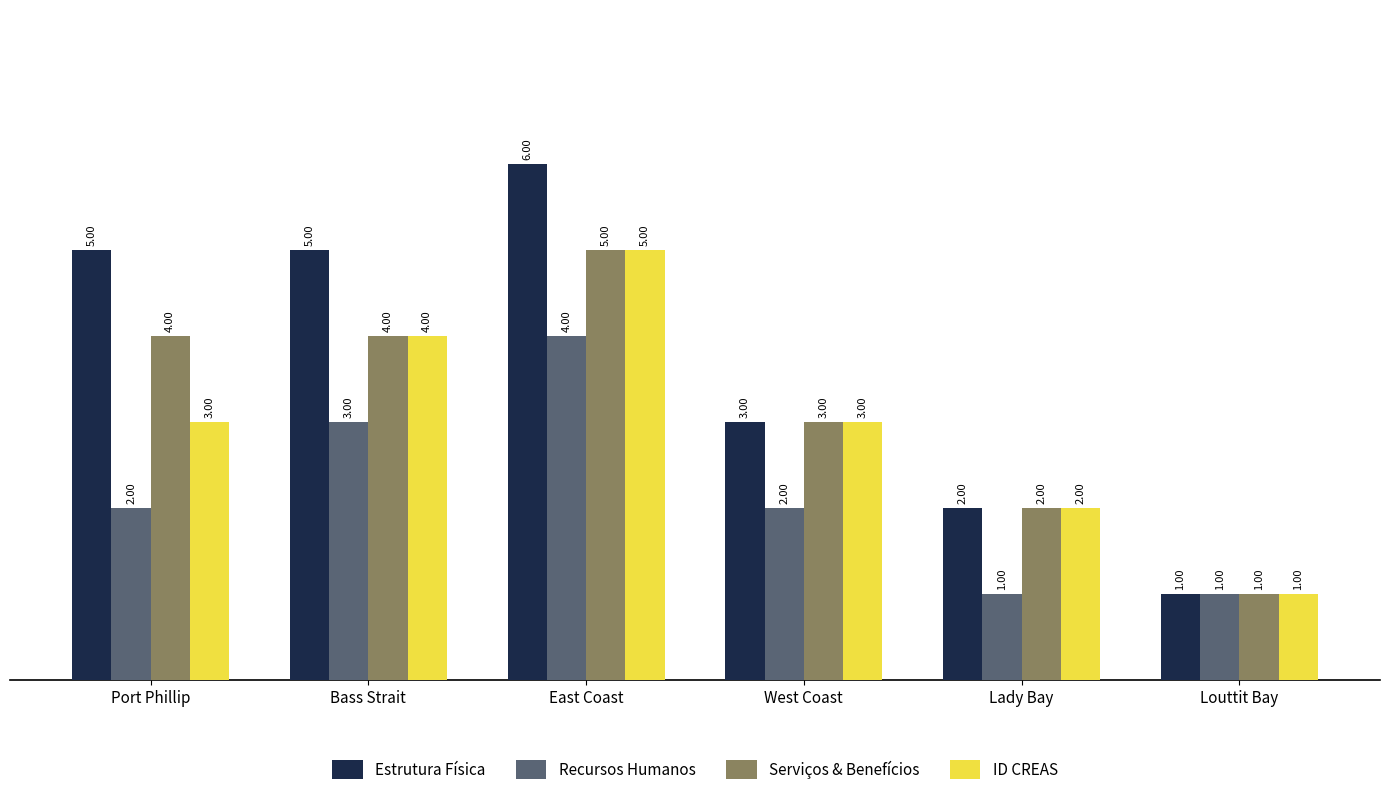

How many bars are there in each group?

4